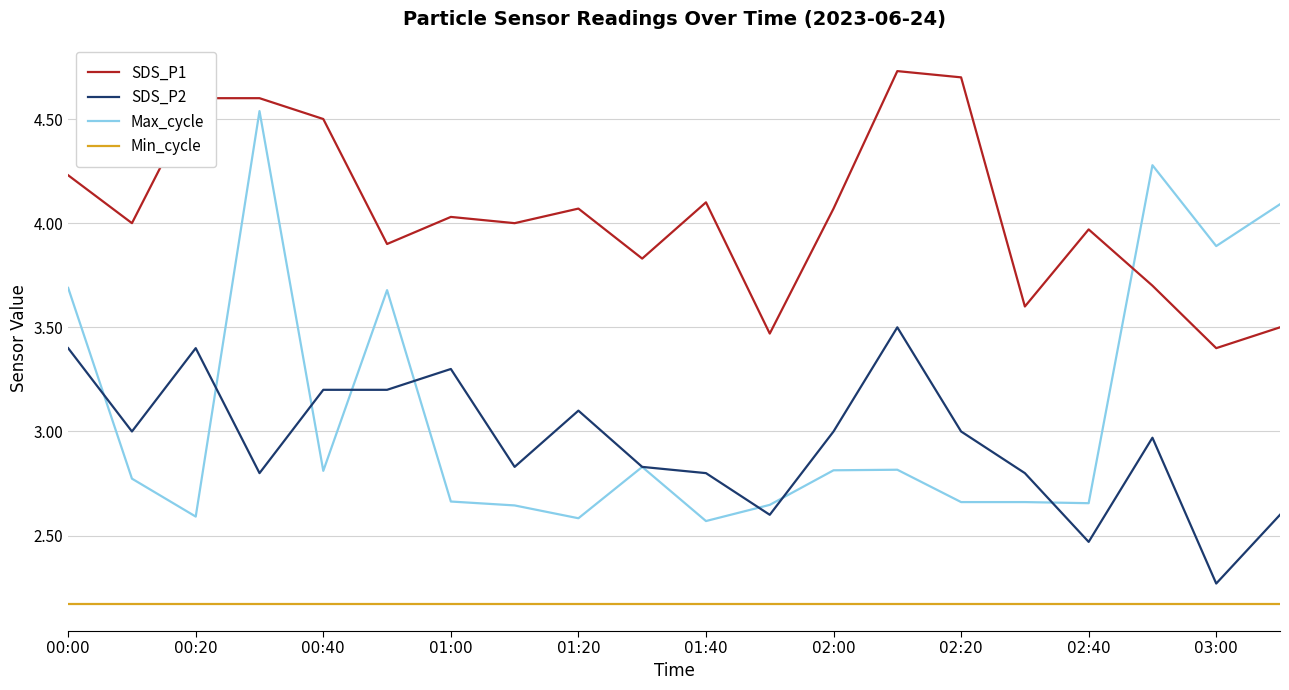

What is the sum of all Min_cycle values?

43.4